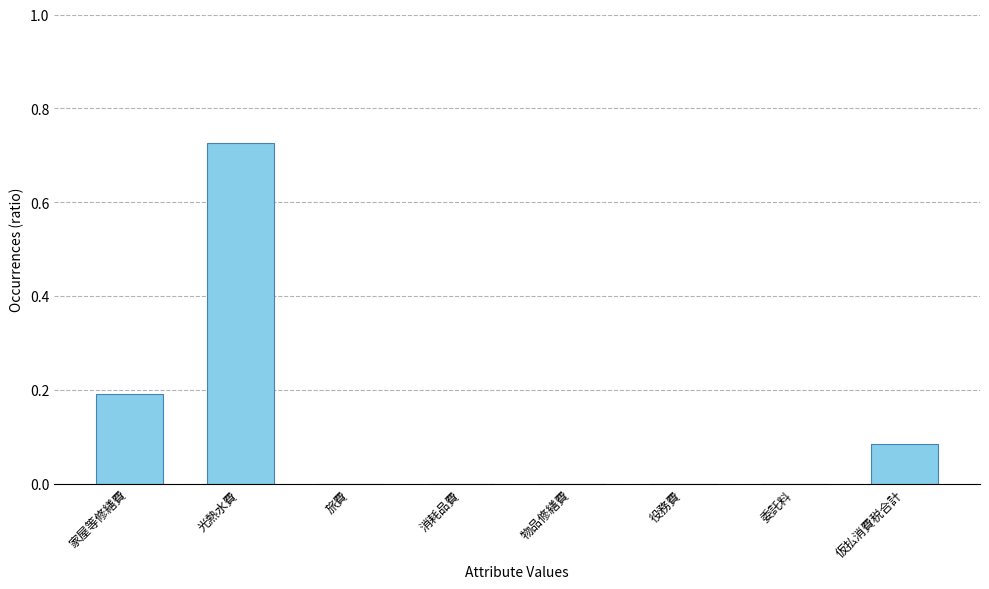

What is the sum of all values?

1.0